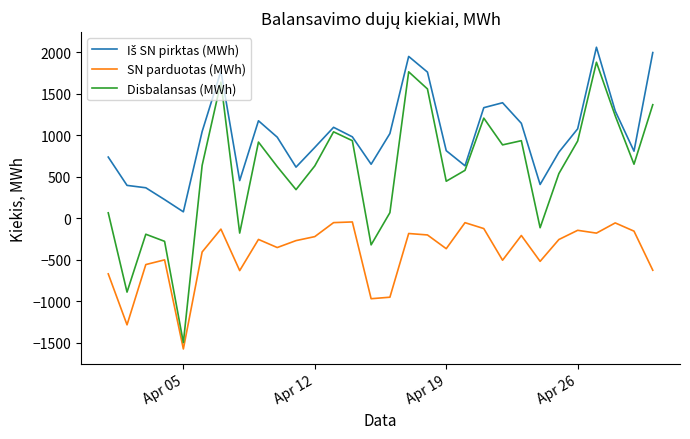

What is the greatest value displayed?

2060.1